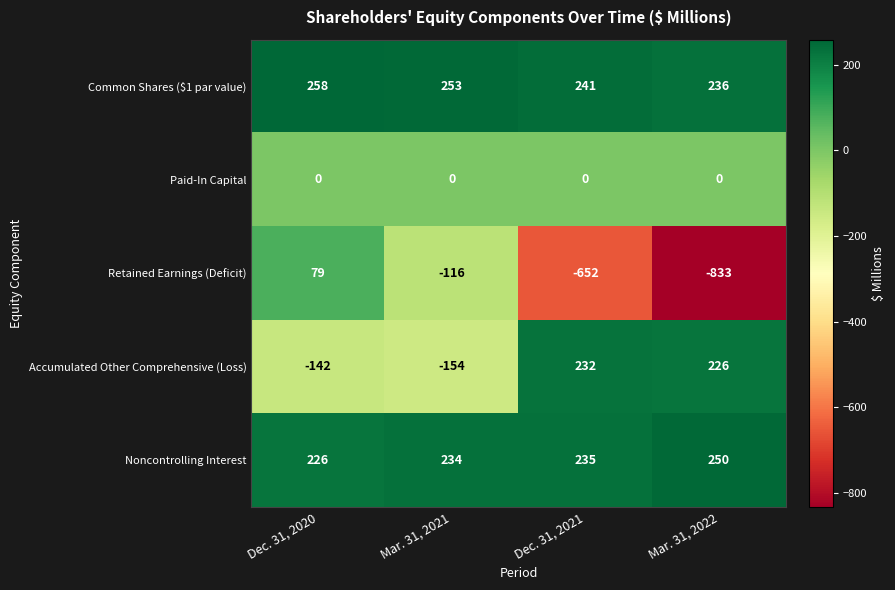

Is the value of Common Shares ($1 par value) at Dec. 31, 2020 greater than the value of Retained Earnings (Deficit) at Mar. 31, 2021?

Yes